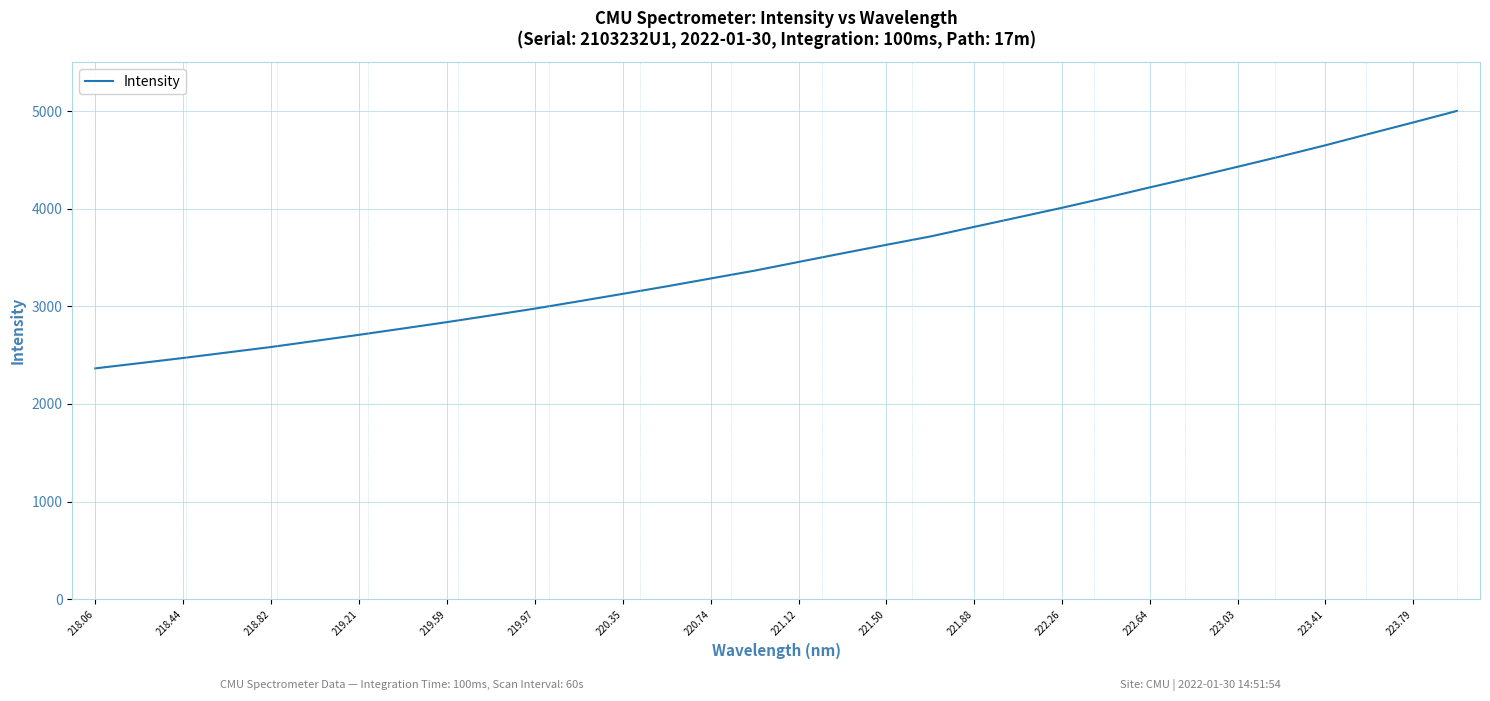

What is the difference between the maximum and minimum values?

2638.4